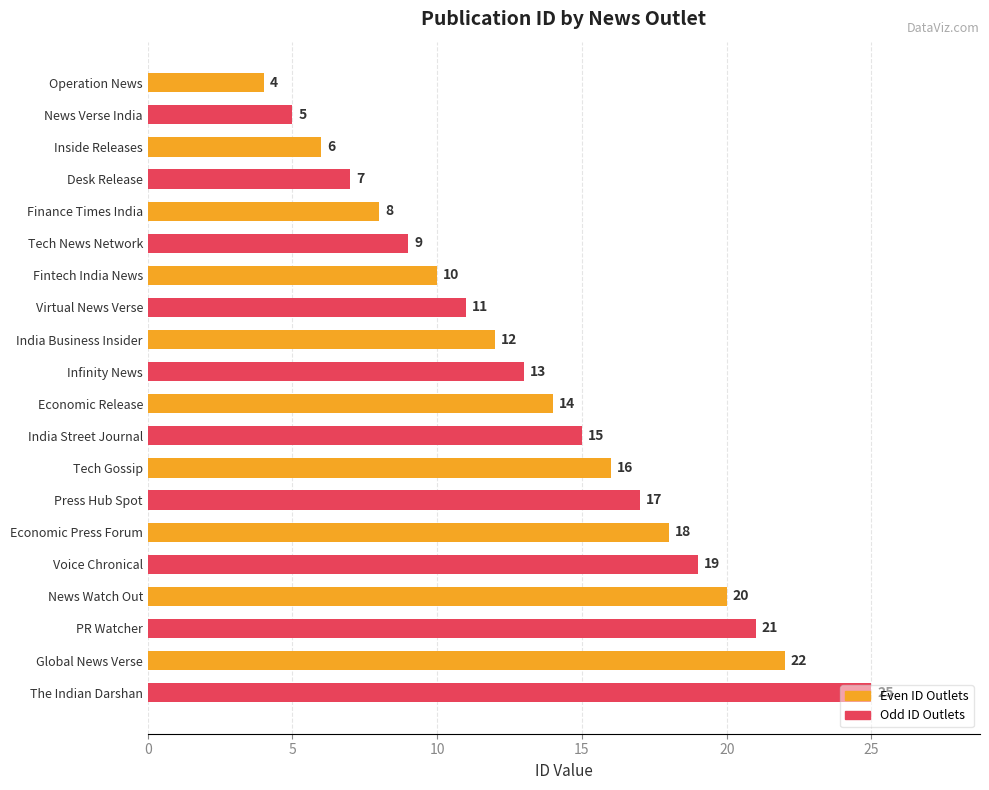

At Fintech India News, list the series in order from smallest to largest.

Even ID Outlets, Odd ID Outlets